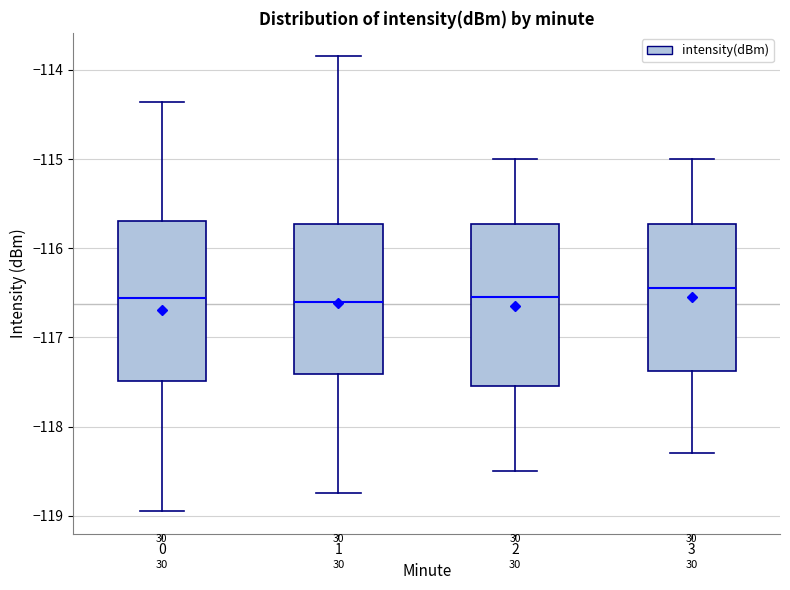

Reading left to right, transcribe this box plot: for each box, give where its median line is, the range the box spans, and where its two whiskers end, as read against the y-axis. The values are not printed on the chart, so give them approximately, as read against the axis.

0: median -116.6, box -117.5 to -115.7, whiskers -118.9 to -114.4
1: median -116.6, box -117.4 to -115.7, whiskers -118.7 to -113.8
2: median -116.5, box -117.5 to -115.7, whiskers -118.5 to -115.0
3: median -116.4, box -117.4 to -115.7, whiskers -118.3 to -115.0